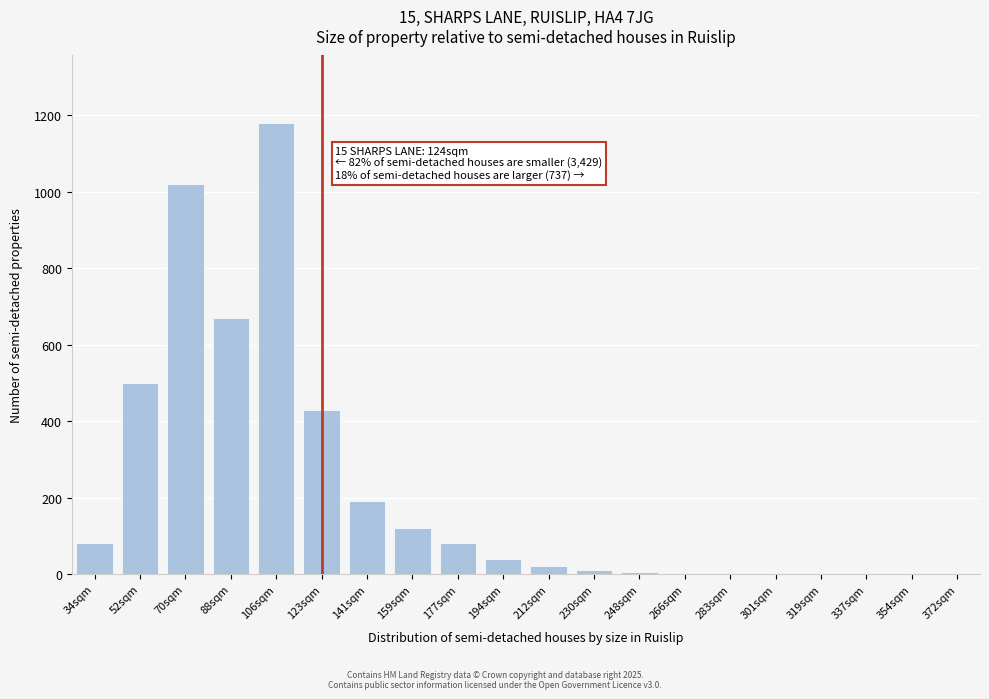

Which category has the highest value across all series?

106sqm